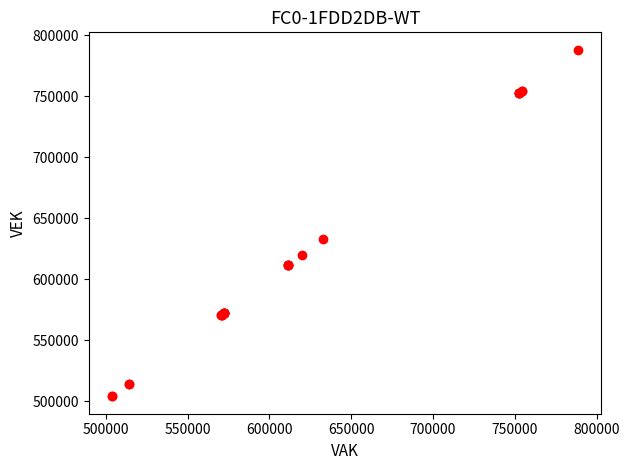

What Y value in the scatter plot is closest to 646083?

632586